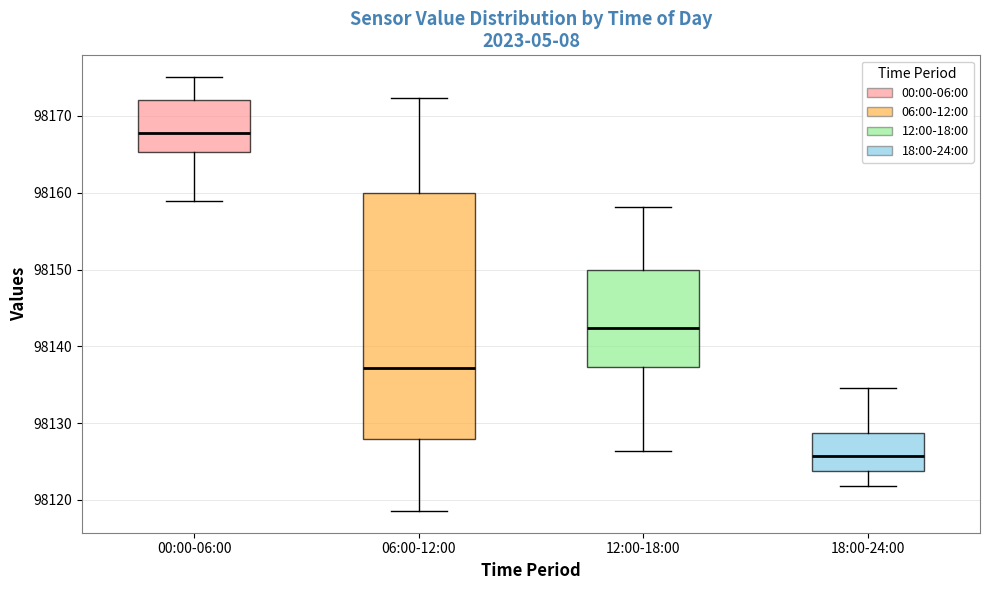

Reading left to right, transcribe this box plot: for each box, give where its median line is, the range the box spans, and where its two whiskers end, as read against the y-axis. The values are not printed on the chart, so give them approximately, as read against the axis.

00:00-06:00: median 98168, box 98165 to 98172, whiskers 98159 to 98175
06:00-12:00: median 98137, box 98128 to 98160, whiskers 98119 to 98172
12:00-18:00: median 98142, box 98137 to 98150, whiskers 98126 to 98158
18:00-24:00: median 98126, box 98124 to 98129, whiskers 98122 to 98135